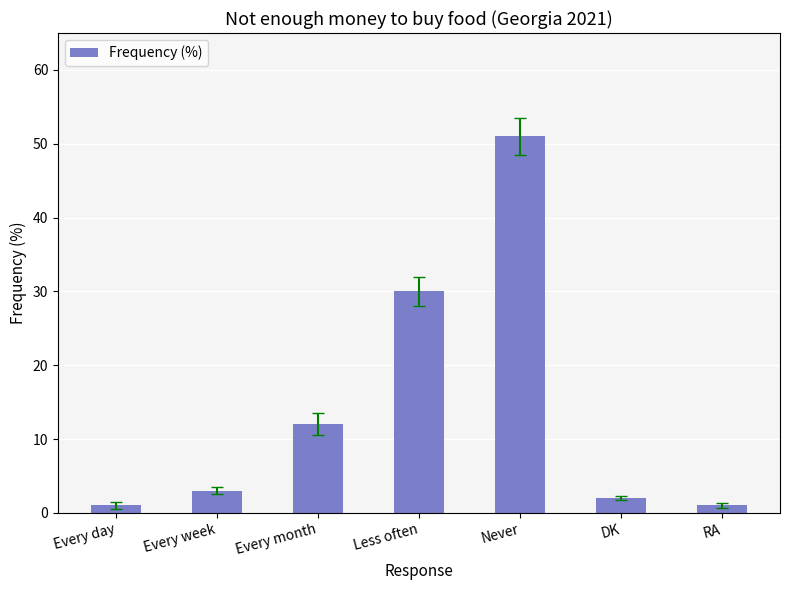

What is the maximum value shown in the chart?

51